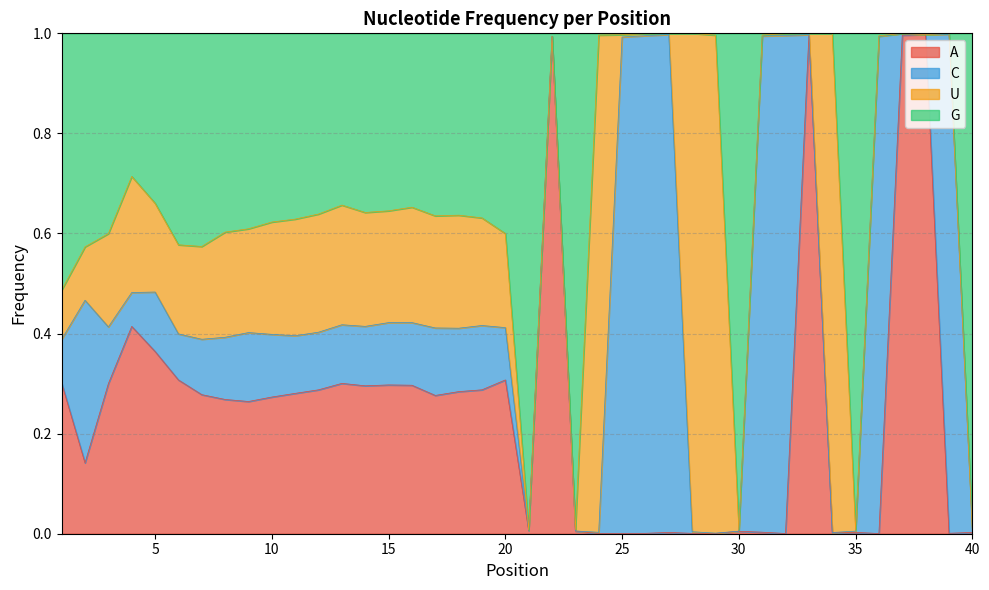

What is the maximum value for A?

1.0